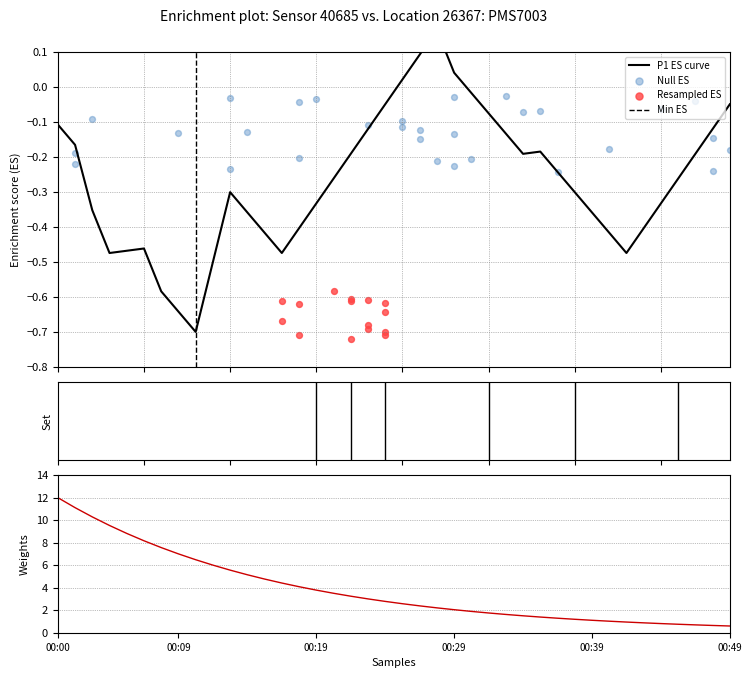

At which category is the sum across all series the highest?

00:11